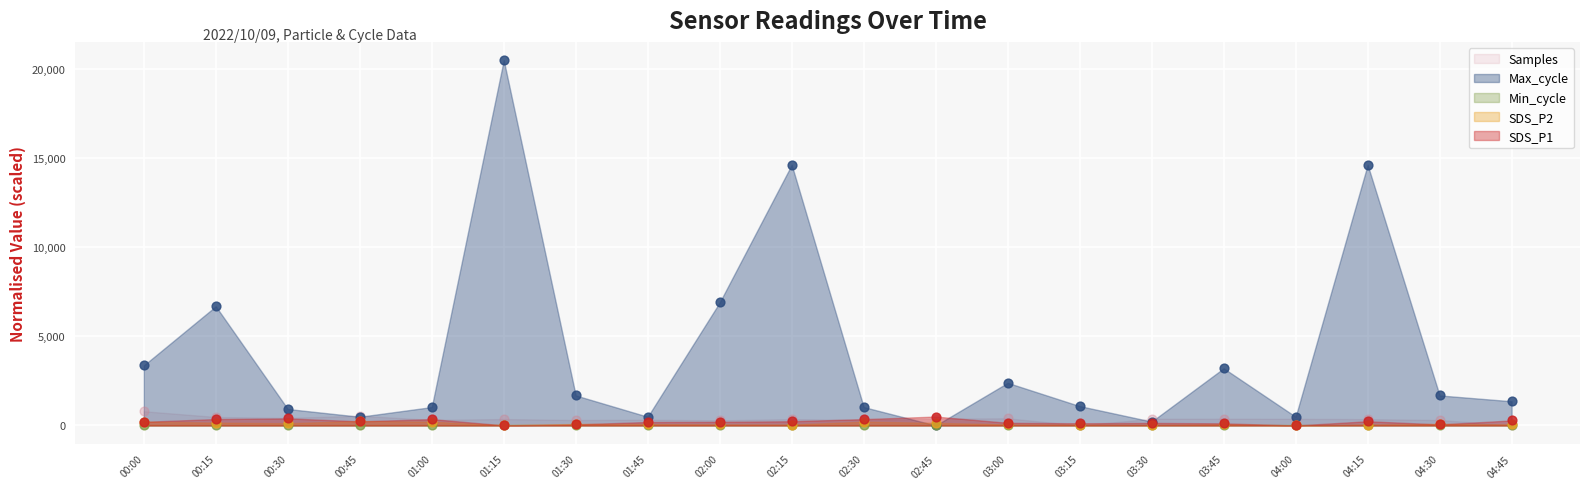

At which category is the sum across all series the highest?

01:15